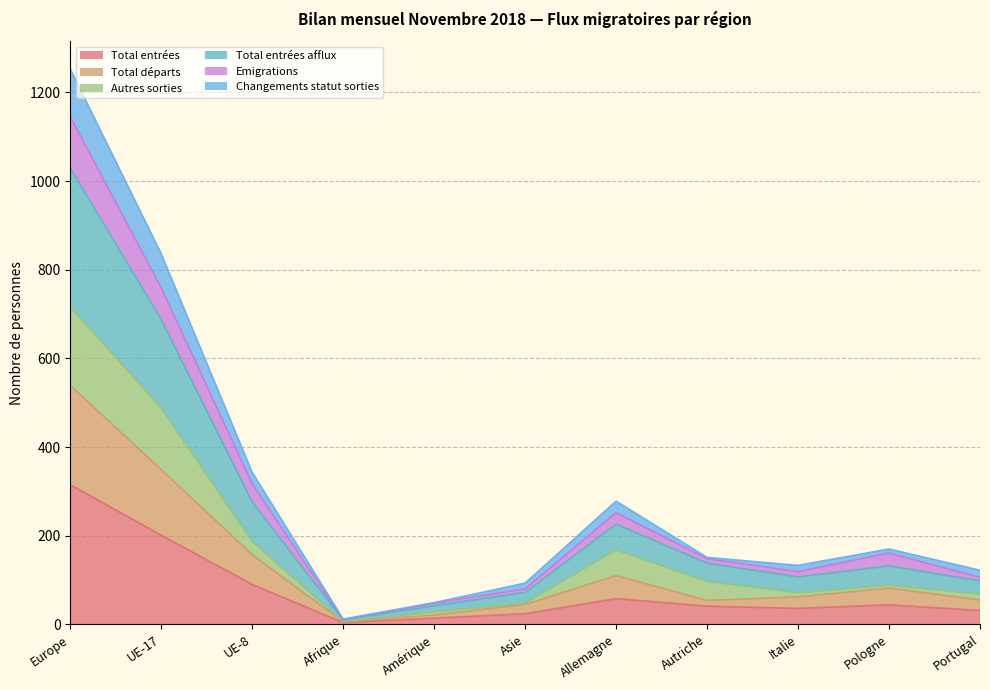

What is the maximum value for Total entrées?

315